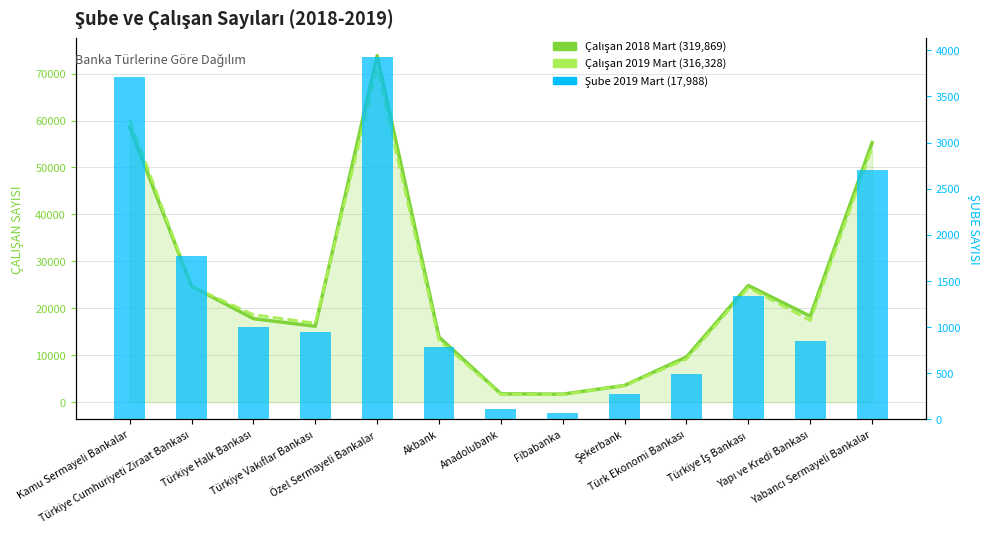

What is the total value across all series at Türkiye İş Bankası?

50571